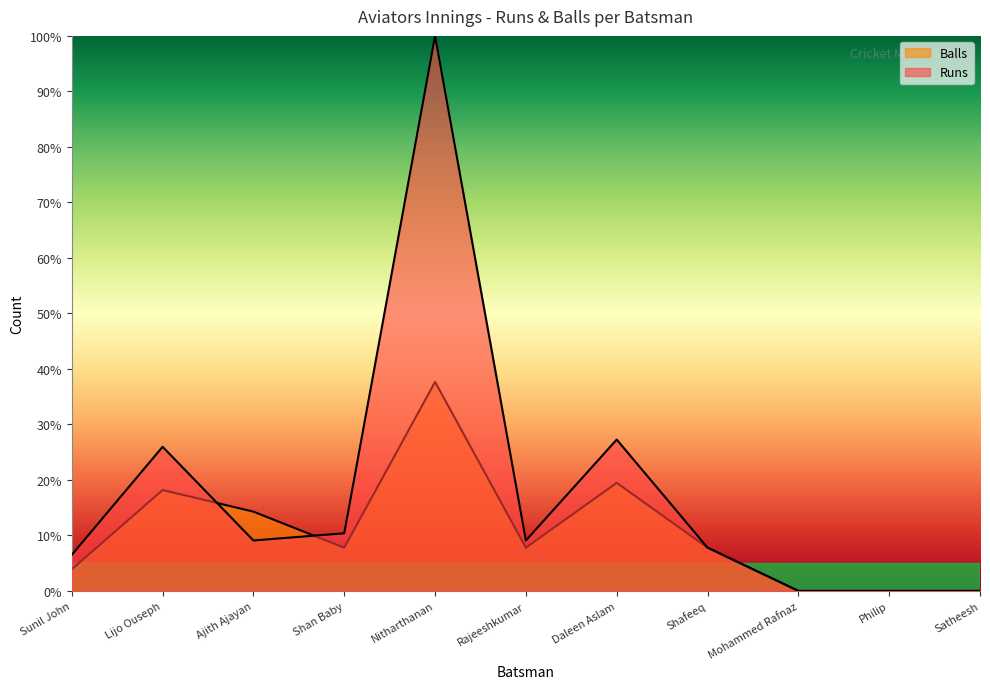

Reading left to right, extract all data points from this chart.

Runs: Sunil John=6.5	Lijo Ouseph=26.0	Ajith Ajayan=9.1	Shan Baby=10.4	Nitharthanan=100.0	Rajeeshkumar=9.1	Daleen Aslam=27.3	Shafeeq=7.8	Mohammed Rafnaz=0.0	Philip=0.0	Satheesh=0.0
Balls: Sunil John=3.9	Lijo Ouseph=18.2	Ajith Ajayan=14.3	Shan Baby=7.8	Nitharthanan=37.7	Rajeeshkumar=7.8	Daleen Aslam=19.5	Shafeeq=7.8	Mohammed Rafnaz=0.0	Philip=0.0	Satheesh=0.0